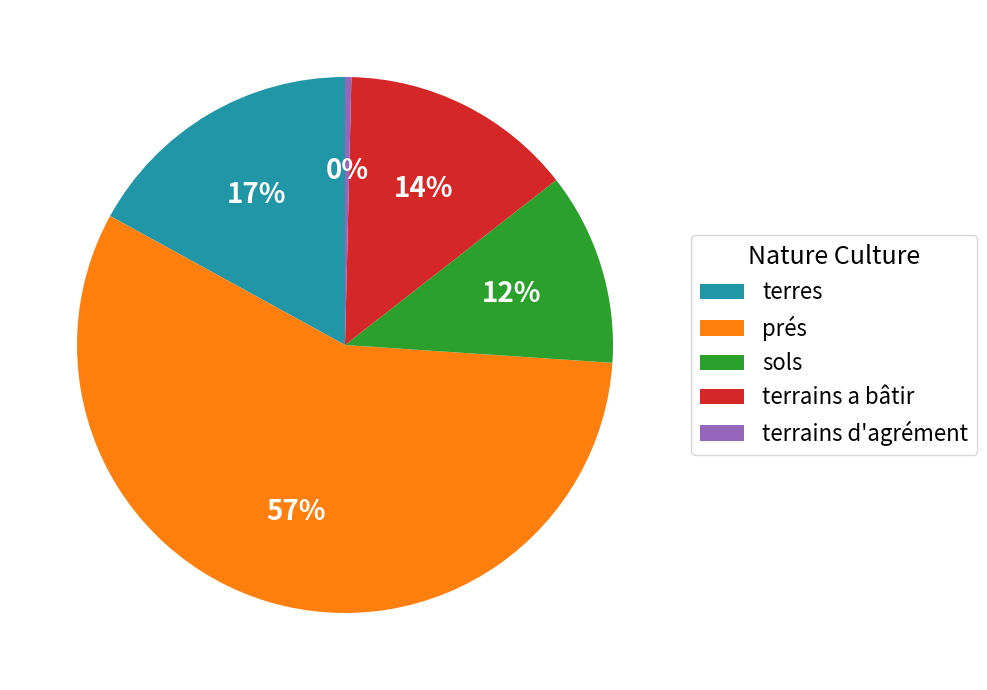

Do prés and terrains d'agrément together represent more than half of the pie?

Yes